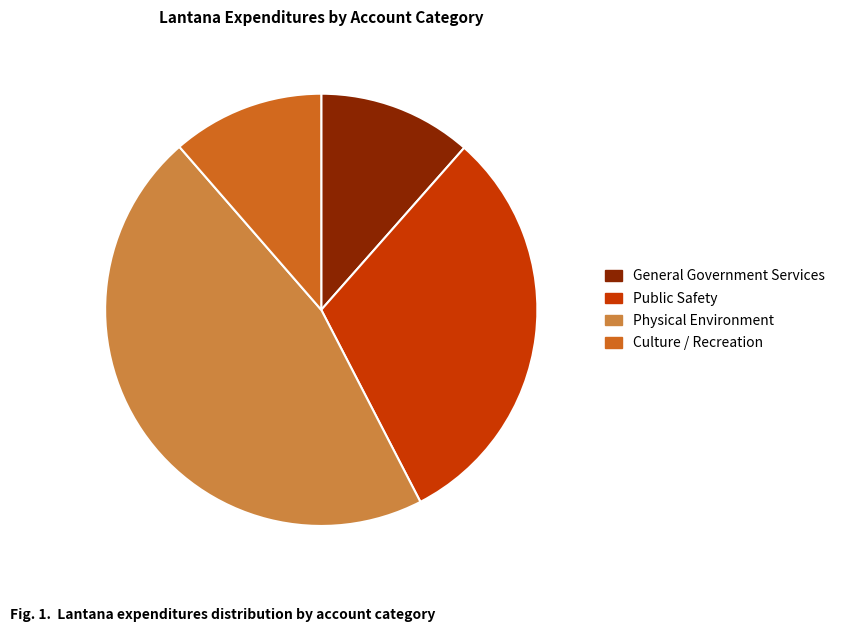

Does Physical Environment represent more than half of the total?

No